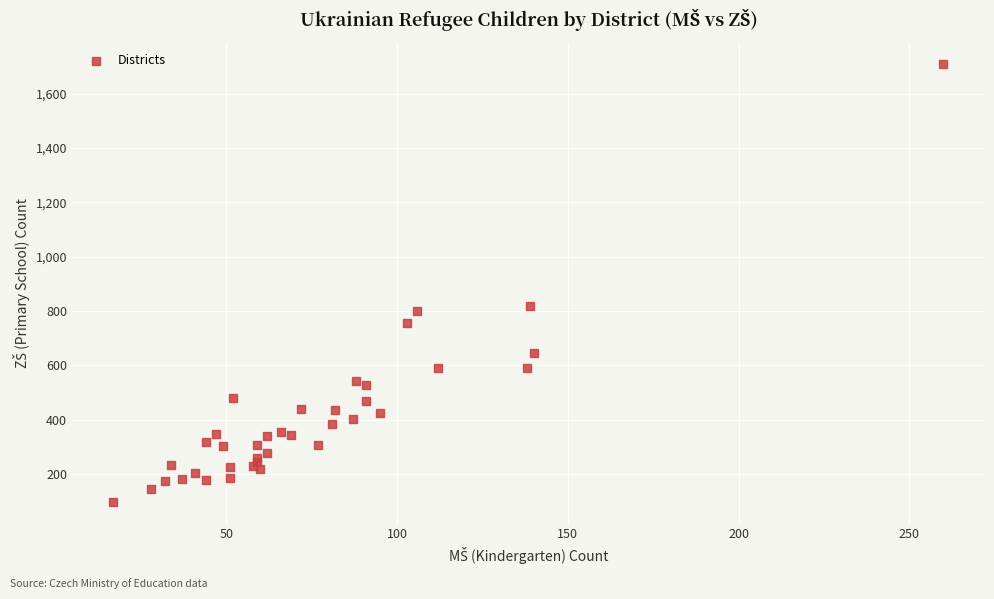

What Y value in the scatter plot is closest to 903?

820